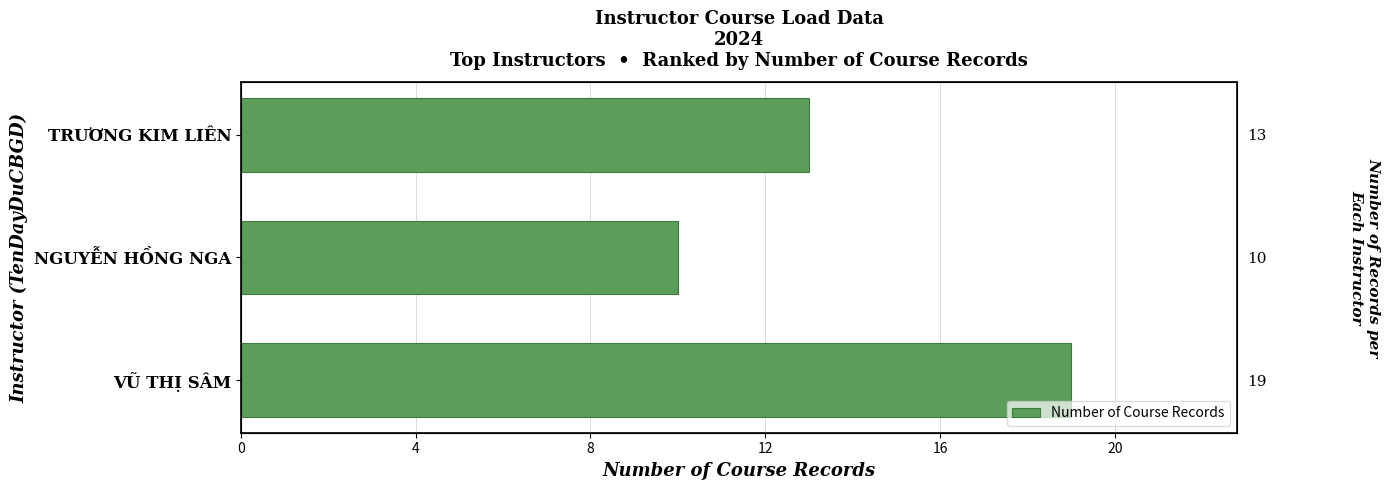

The chart shows a value of 6 at NGUYỄN HỒNG NGA. True or false?

False